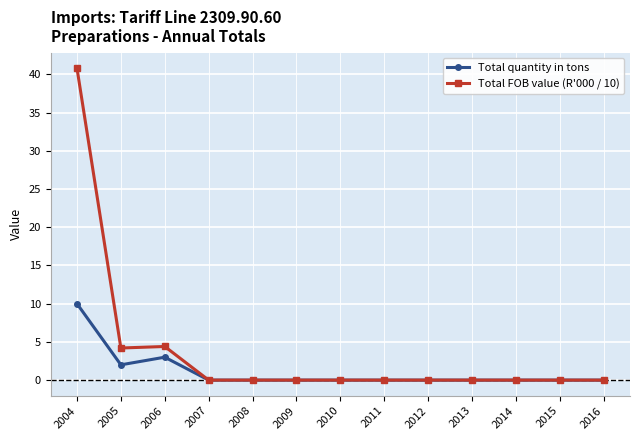

Between 2006 and 2008, which series saw the biggest shift?

Total FOB value (R'000 / 10)